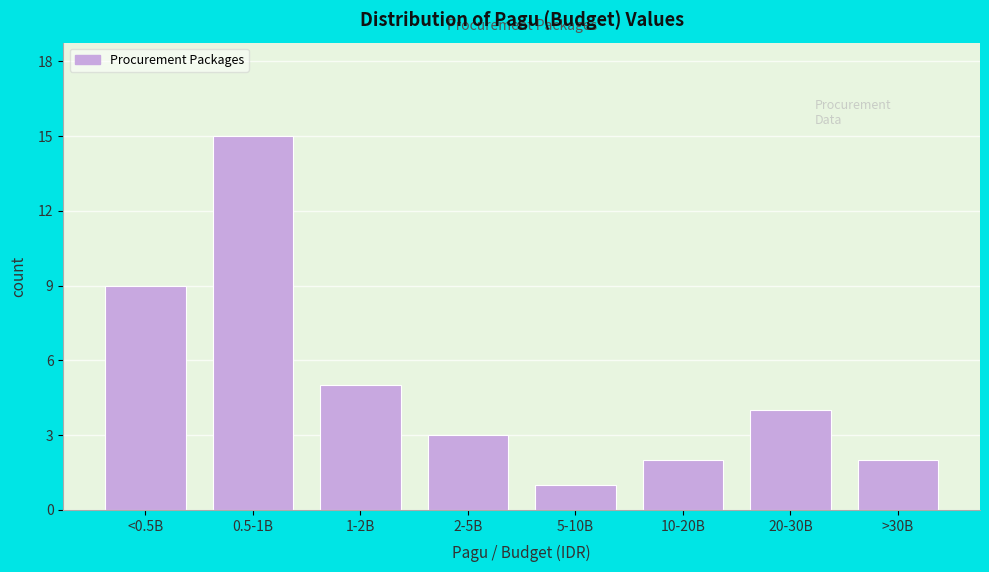

Reading right to left, list all the values displayed in this chart.

>30B=2	20-30B=4	10-20B=2	5-10B=1	2-5B=3	1-2B=5	0.5-1B=15	<0.5B=9